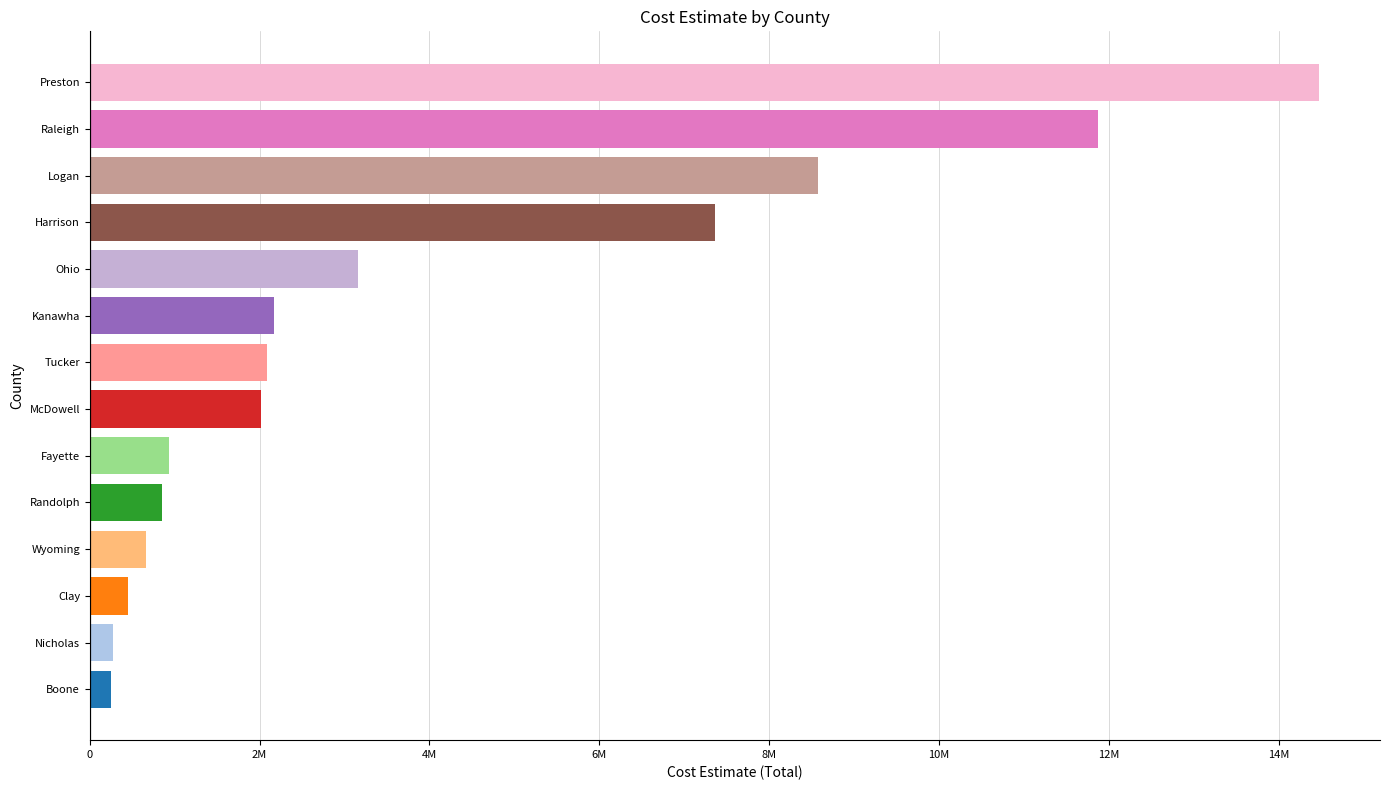

Does the chart contain any negative values?

No